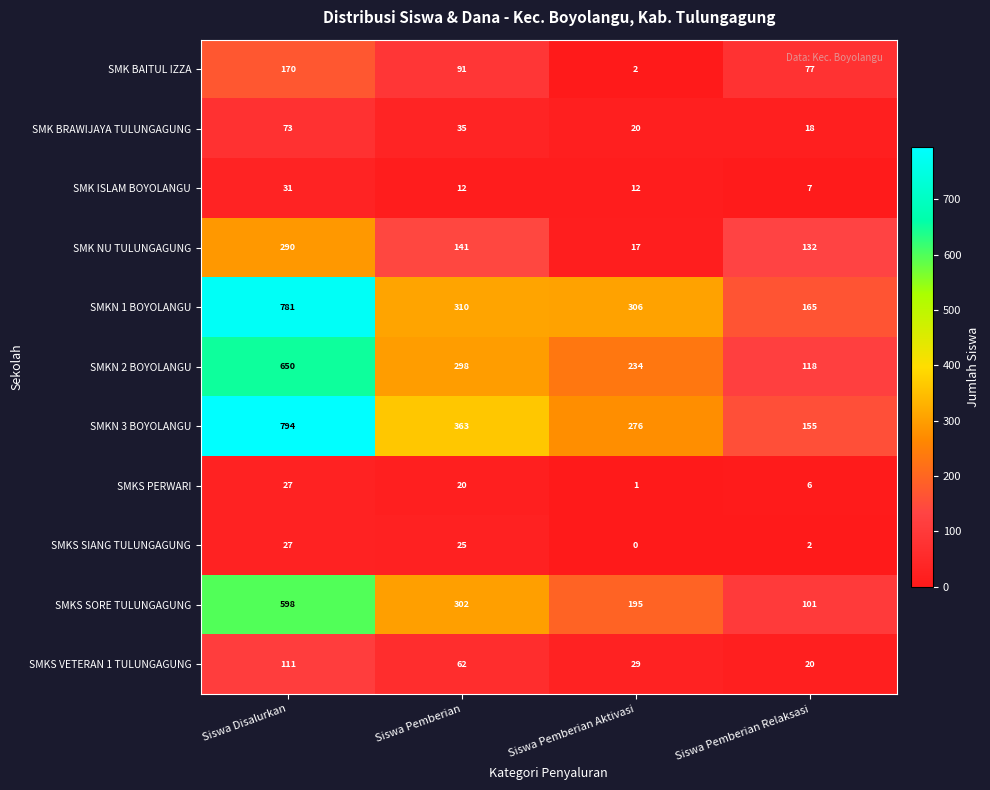

Rank the series at Siswa Pemberian from highest to lowest value.

SMKN 3 BOYOLANGU, SMKN 1 BOYOLANGU, SMKS SORE TULUNGAGUNG, SMKN 2 BOYOLANGU, SMK NU TULUNGAGUNG, SMK BAITUL IZZA, SMKS VETERAN 1 TULUNGAGUNG, SMK BRAWIJAYA TULUNGAGUNG, SMKS SIANG TULUNGAGUNG, SMKS PERWARI, SMK ISLAM BOYOLANGU